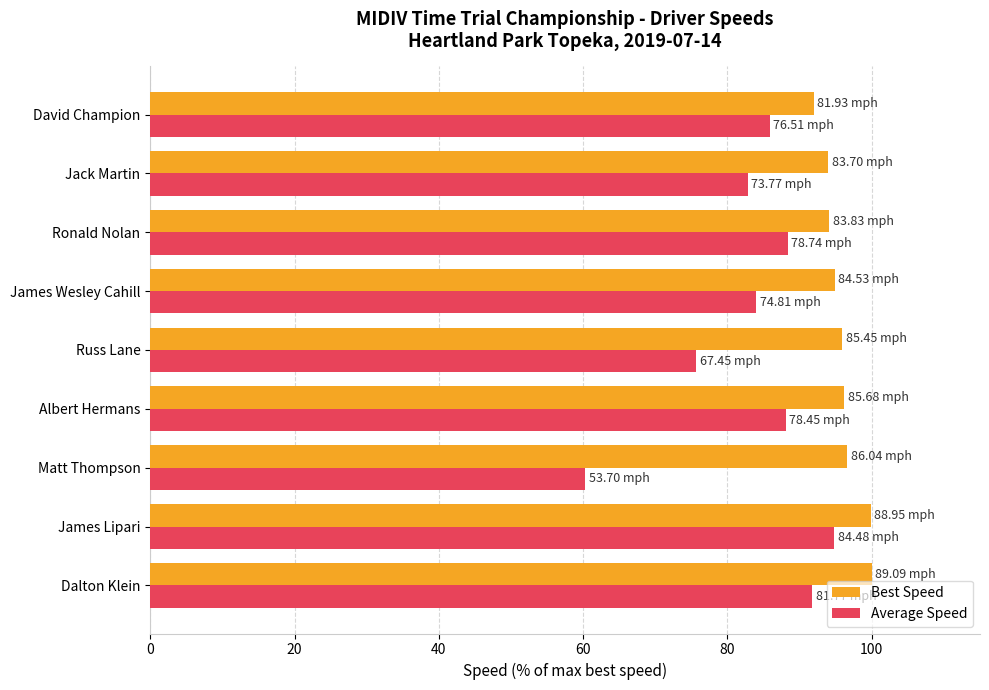

At which label is Average Speed closest to 77?

Russ Lane